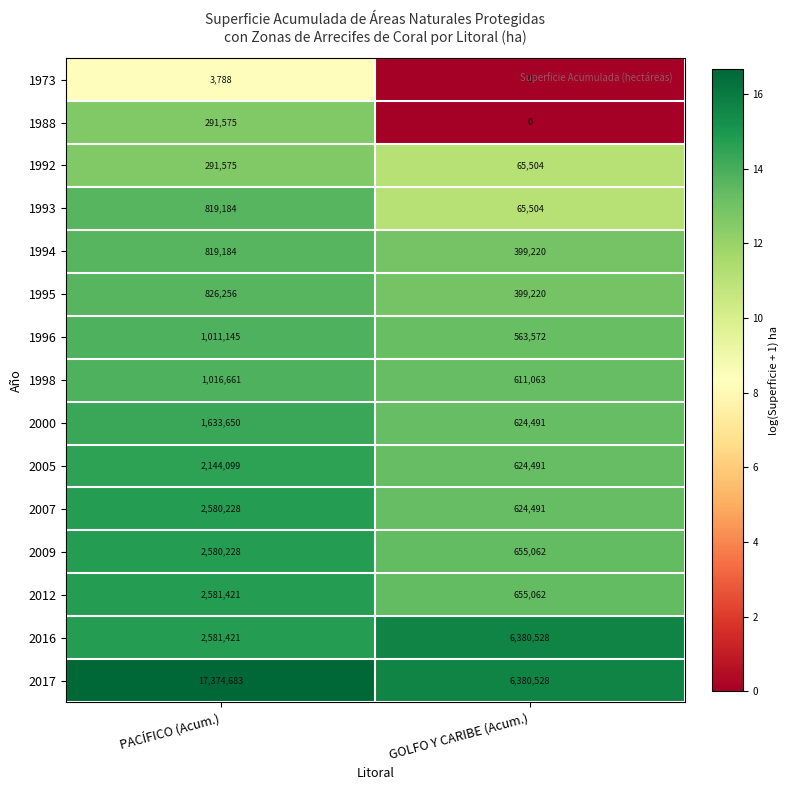

At which category does the chart reach its peak across all series?

PACÍFICO (Acum.)